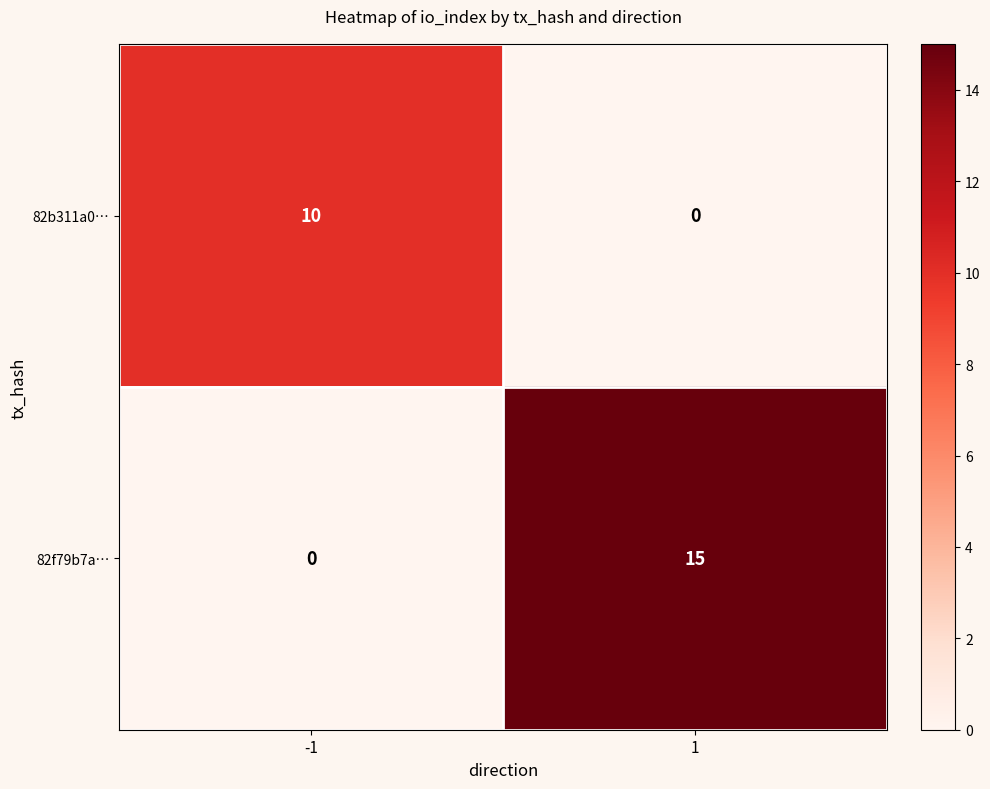

What is the difference between the 82b311a0… values at -1 and 1?

10